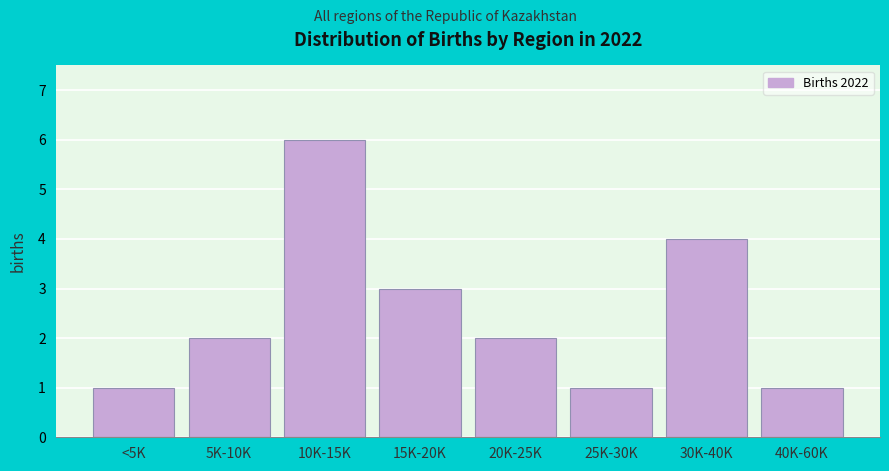

Reading right to left, what are all the values shown in this chart?

1	4	1	2	3	6	2	1